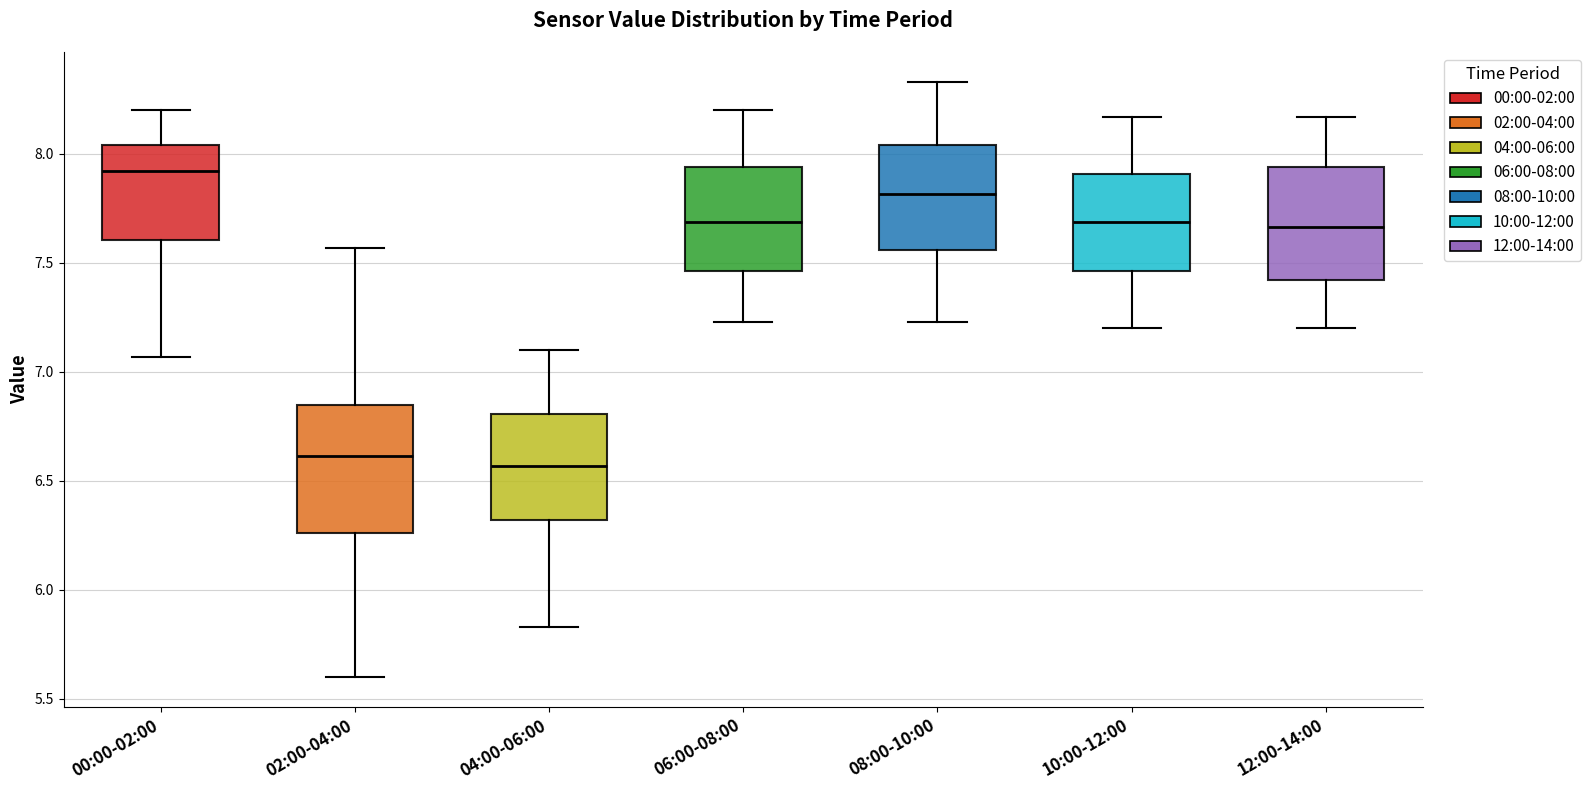

Comparing the boxes themselves (not the whiskers), which one is the tallest?

02:00-04:00